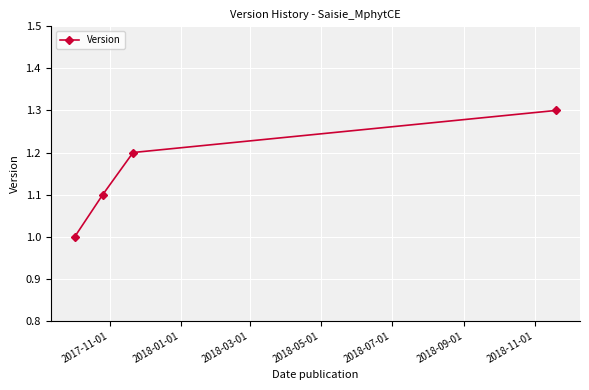

Does the chart display data point markers on the line(s)?

Yes